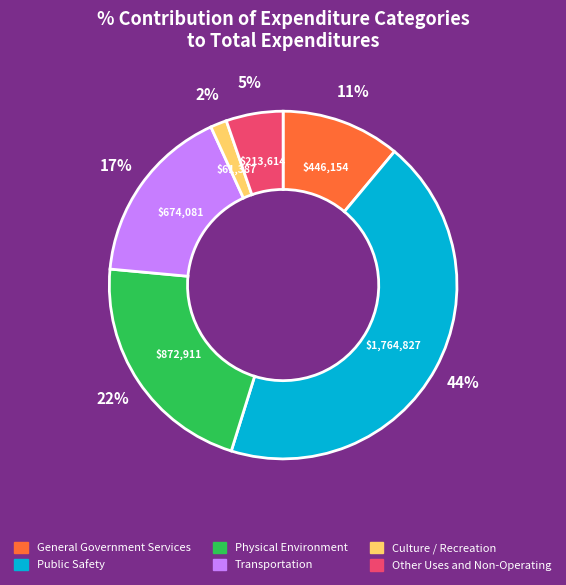

Which slice is the smallest?

Culture / Recreation